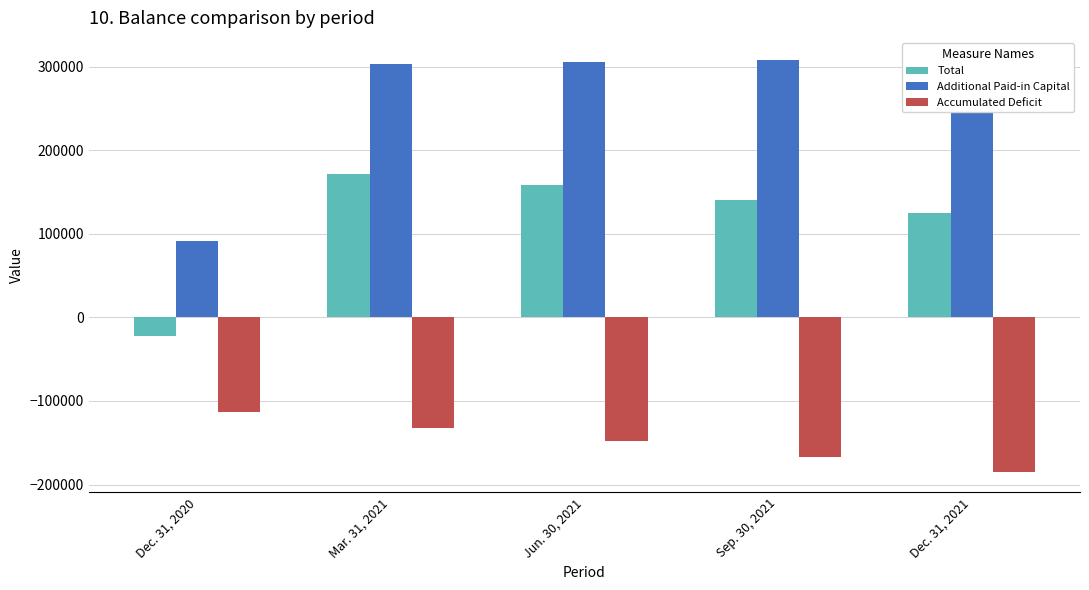

What is the difference between the maximum and minimum values in the Additional Paid-in Capital series?

218569